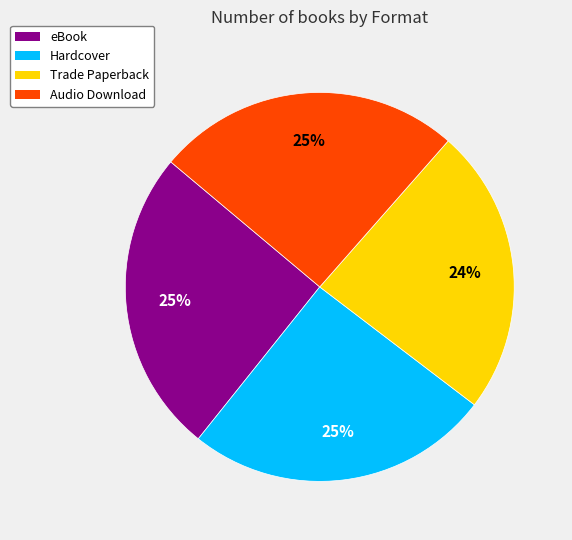

Which slice is the smallest?

Trade Paperback